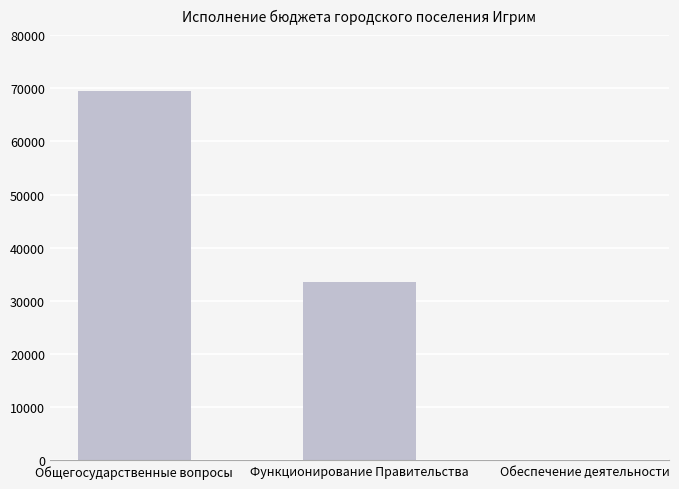

Read the value at Обеспечение деятельности.

85.6